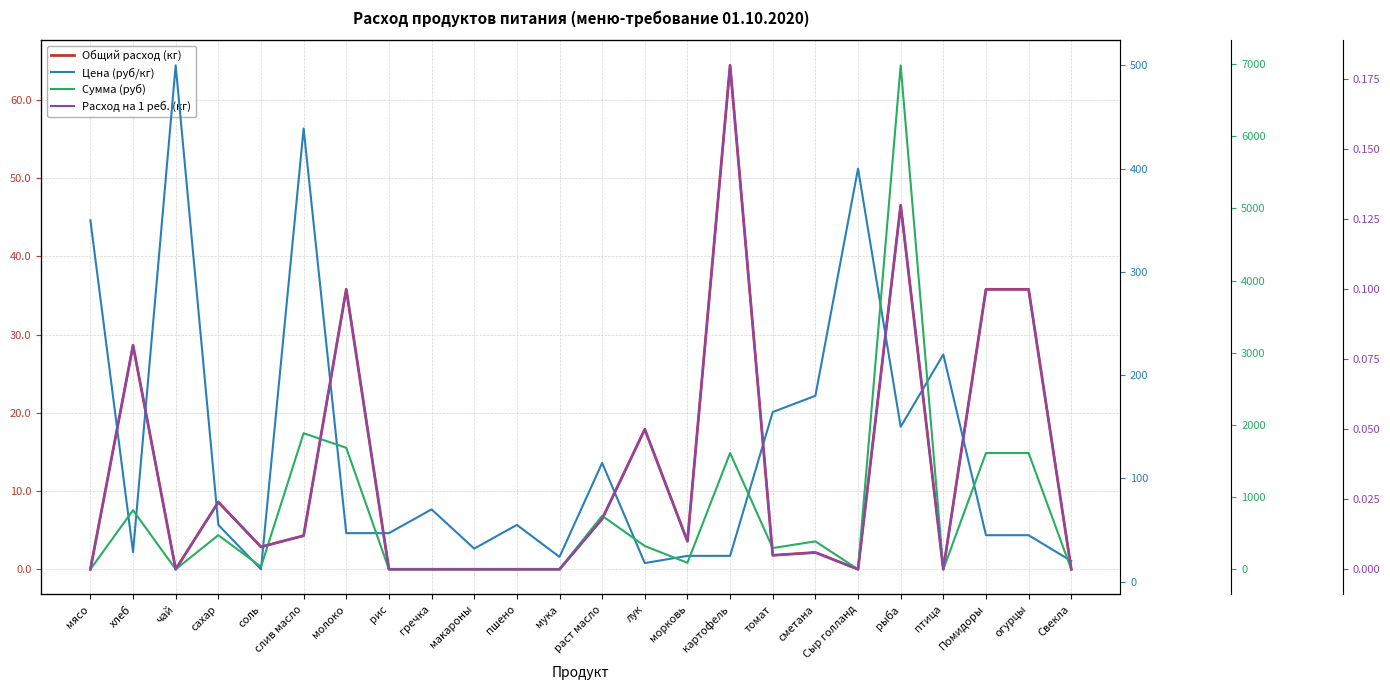

What is the label of the 19th point from the right?

слив масло